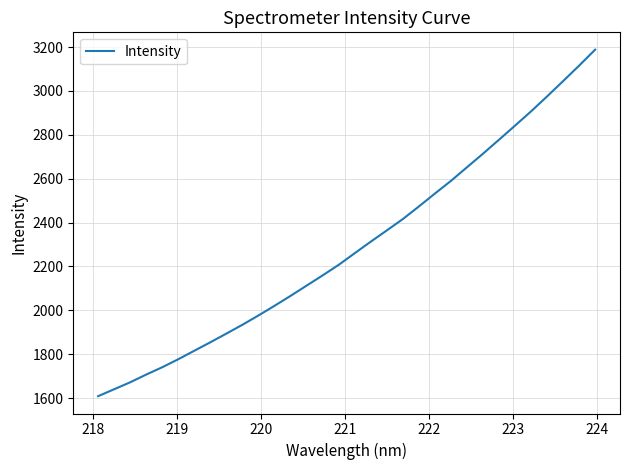

What is the difference between the maximum and minimum values?

1579.4